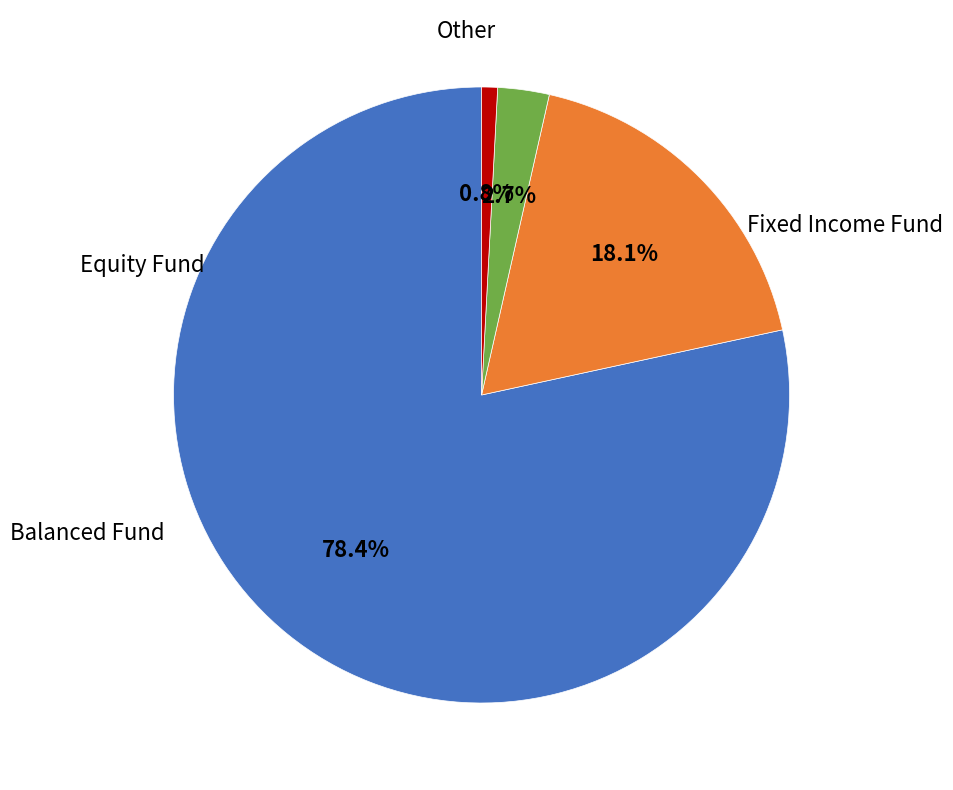

Does any single category account for the majority?

Yes